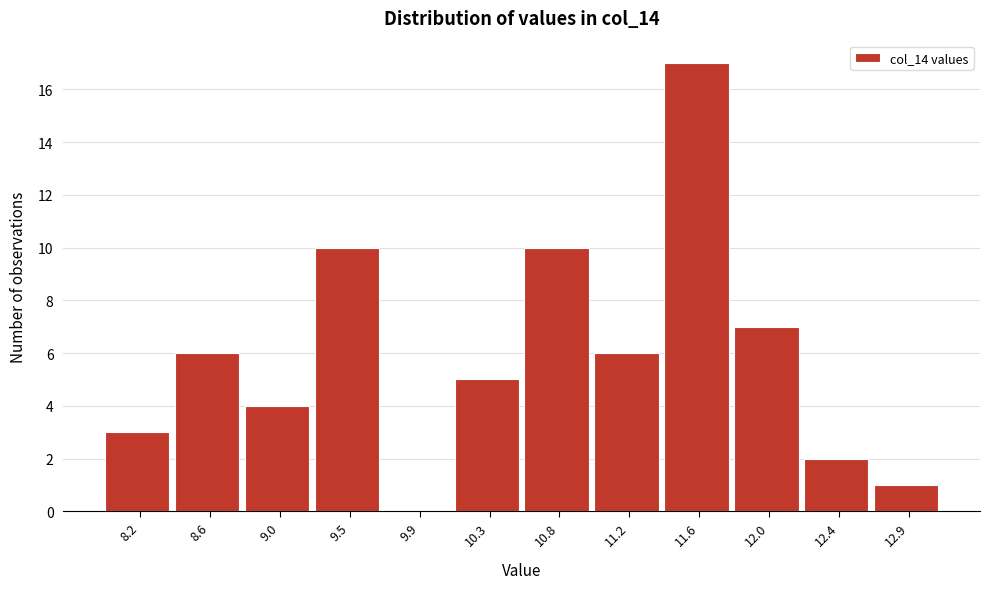

Reading left to right, transcribe all the data shown in this chart.

8.2=3	8.6=6	9.0=4	9.5=10	9.9=0	10.3=5	10.8=10	11.2=6	11.6=17	12.0=7	12.4=2	12.9=1